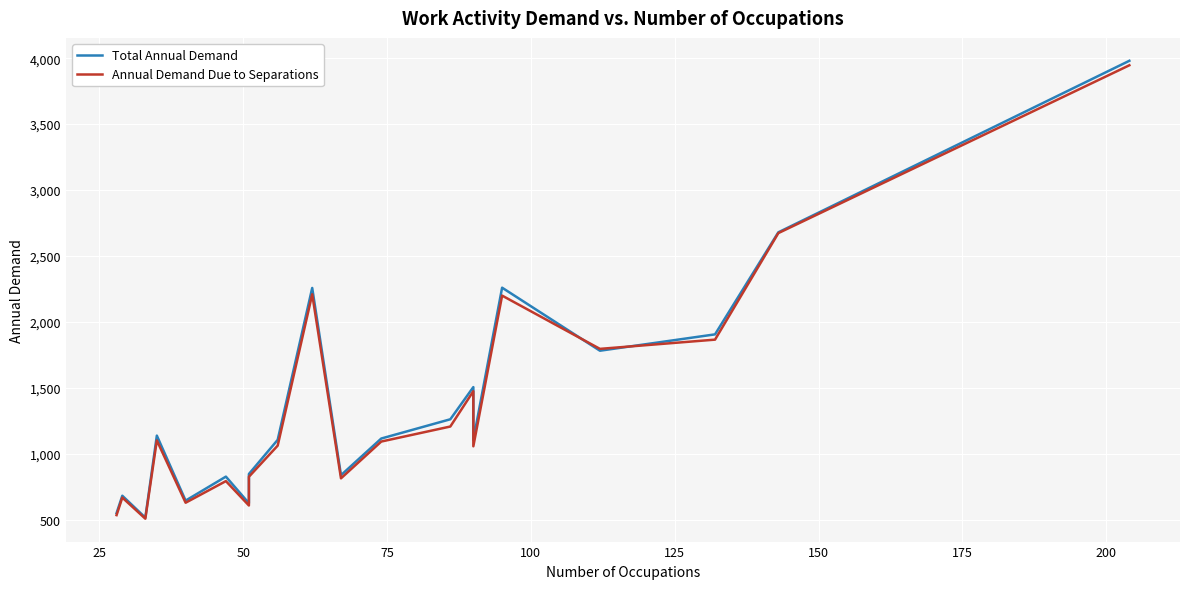

What are all the series names shown in the legend?

Total Annual Demand, Annual Demand Due to Separations